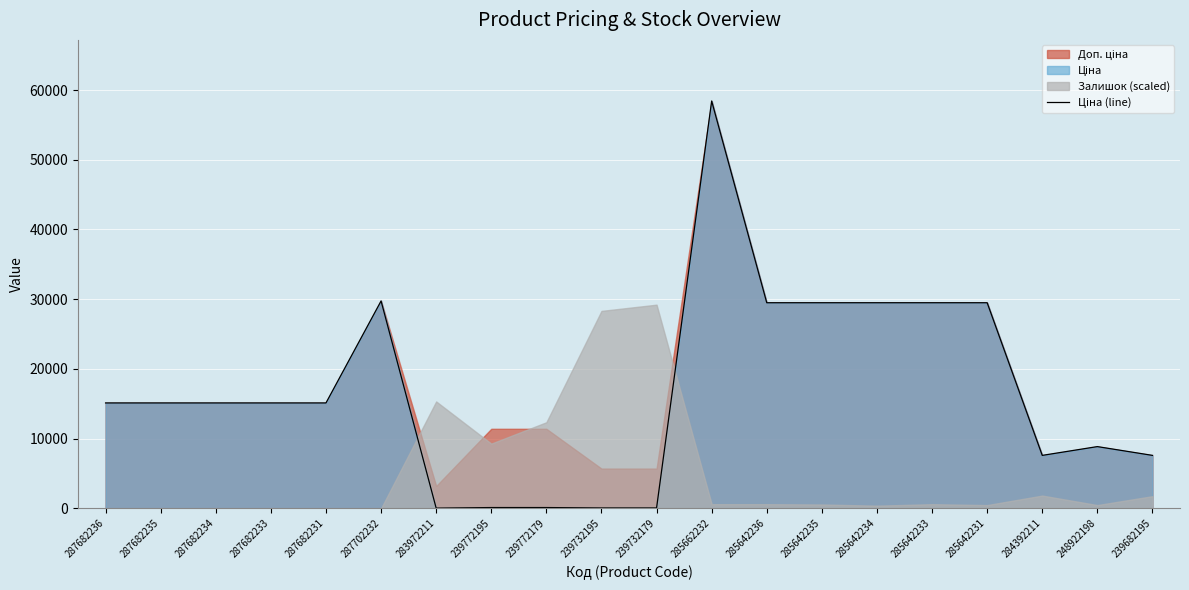

At which label does the data first exceed 15120?

287702232